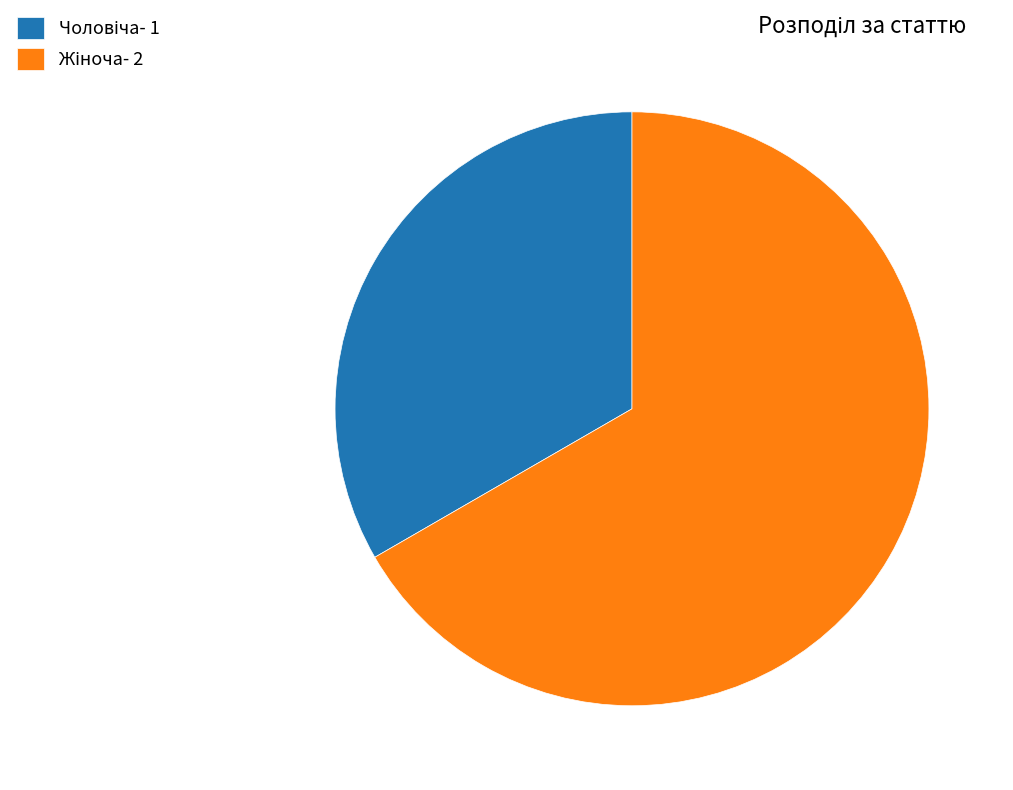

What is the total percentage of Жіноча and Чоловіча?

100.0%